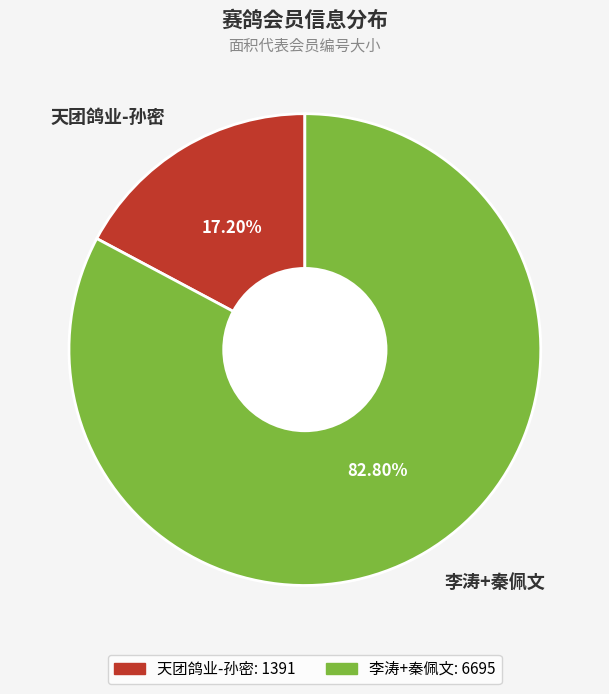

Count the number of slices in the pie.

2